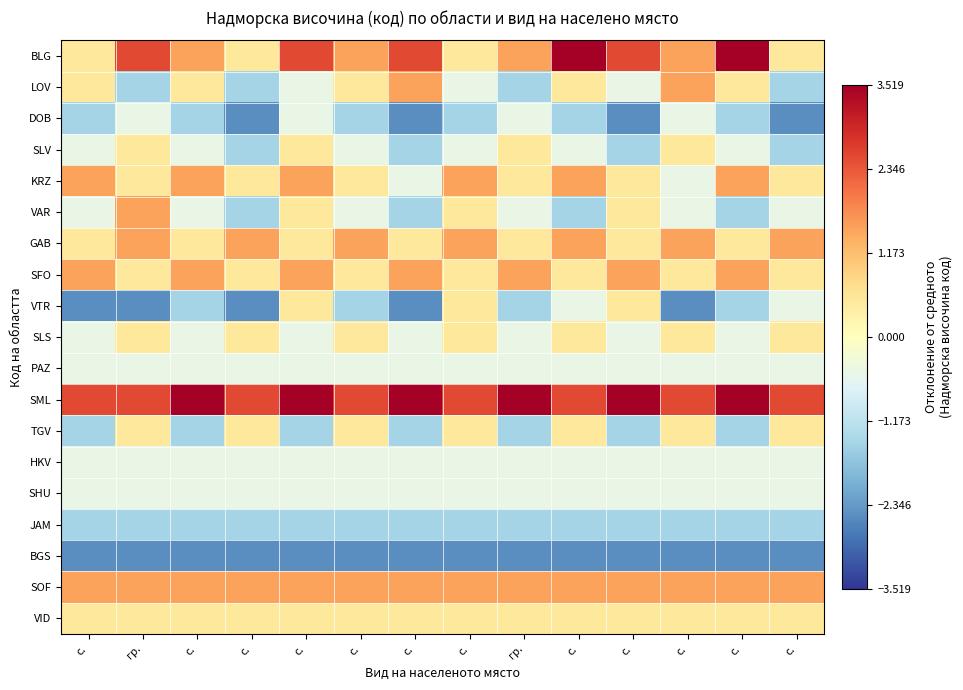

What is the difference between the highest and lowest values at с.?

5.0